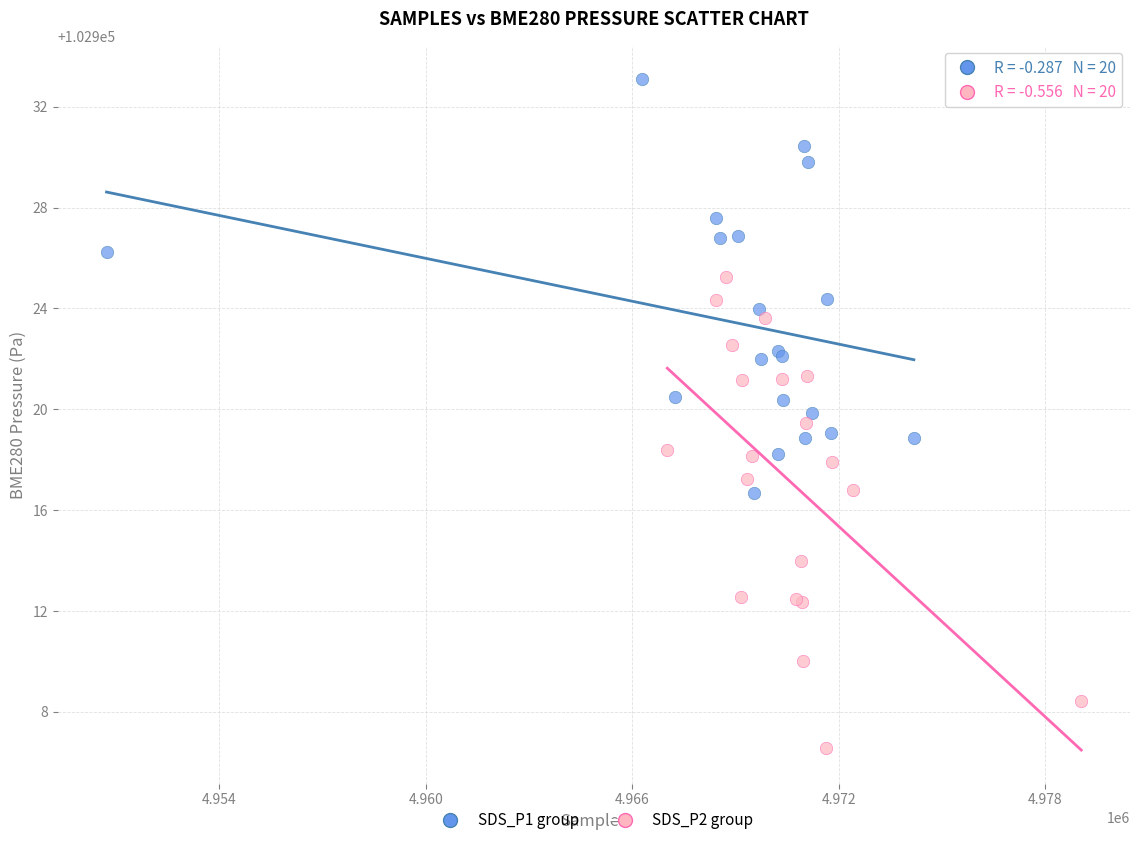

What are all the series names shown in the legend?

SDS_P1 group, SDS_P2 group